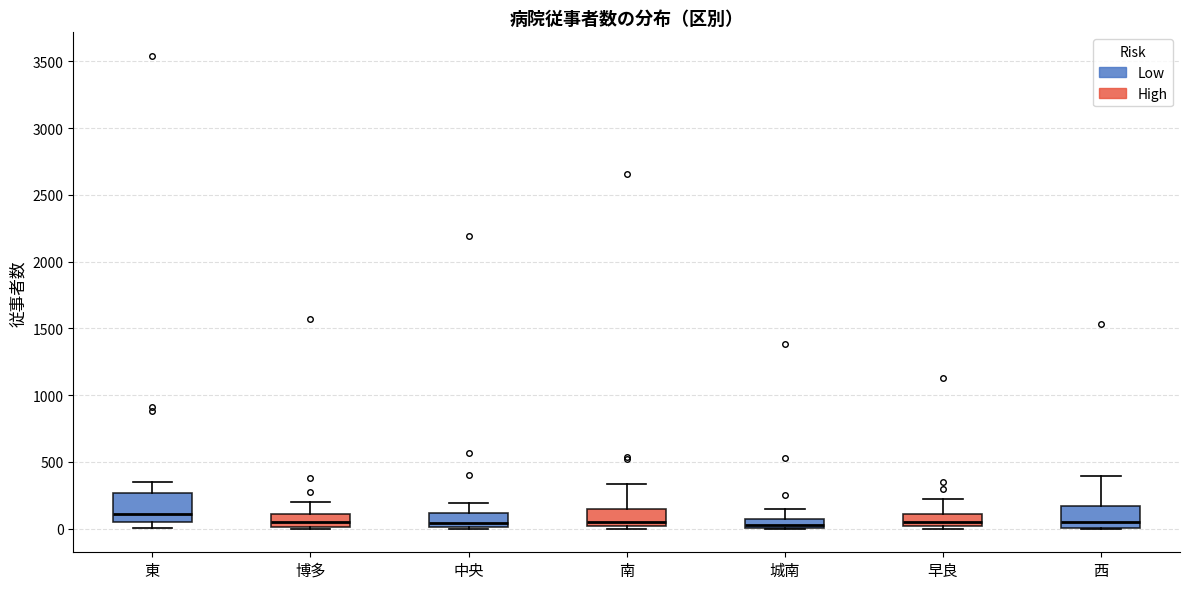

Where is the lower edge of the box for 早良 on the y-axis? The values are not printed on the chart, so give them approximately, as read against the axis.

0